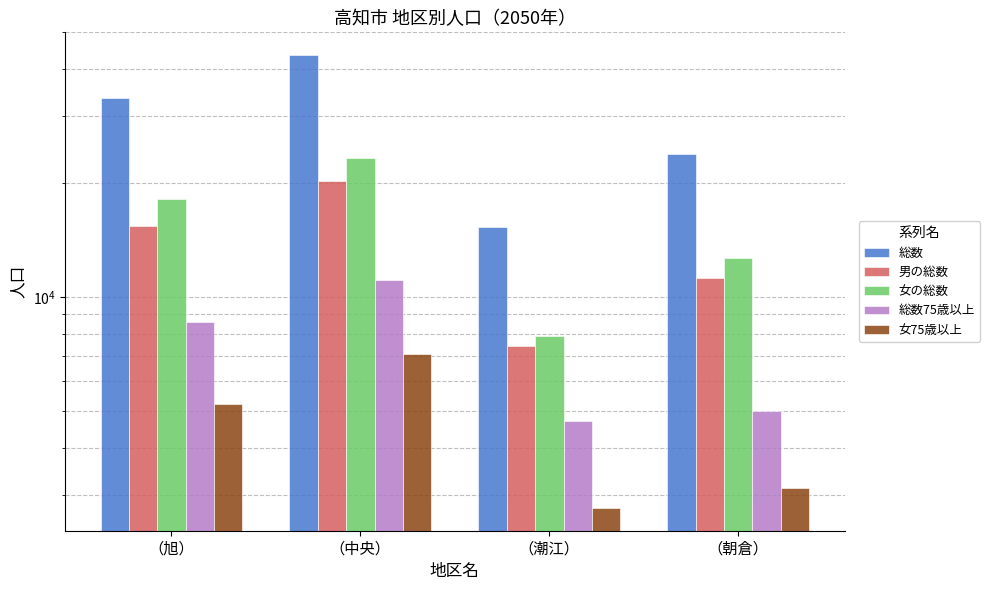

The 男の総数 series shows 15368 at （旭）. True or false?

True